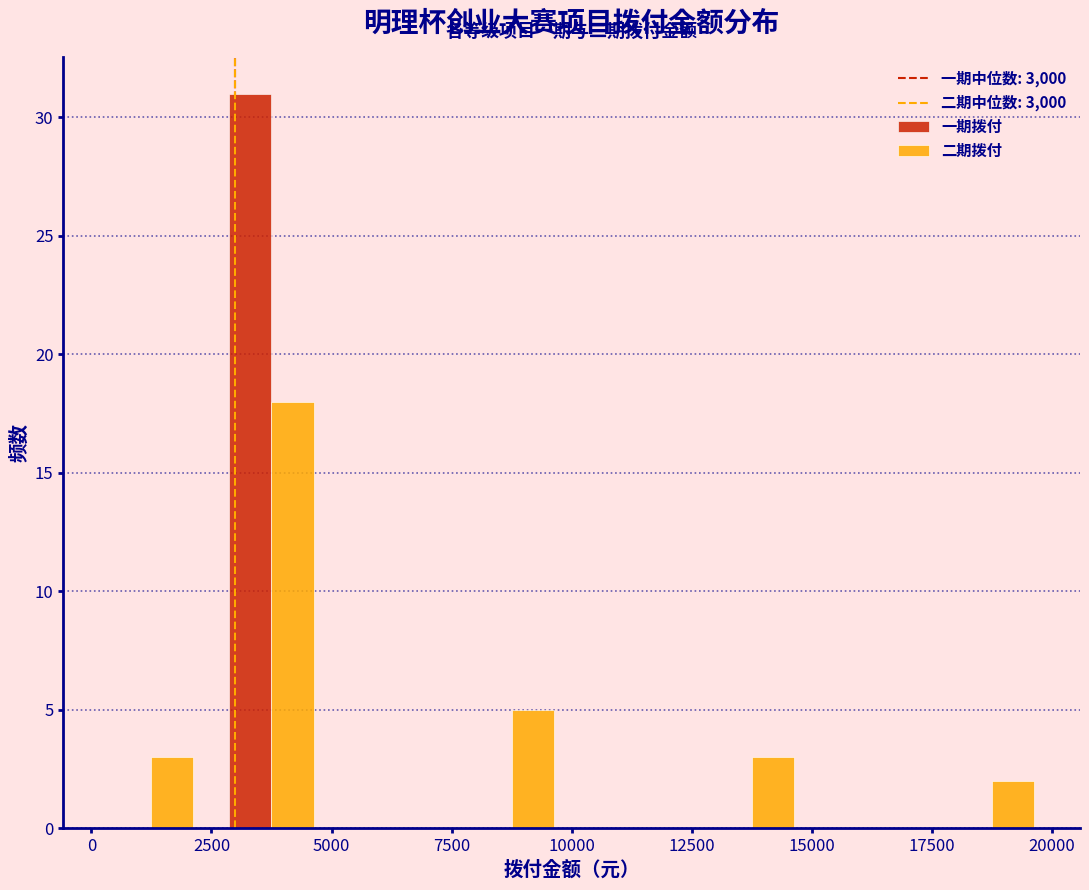

Reading left to right, transcribe this chart: for each range on the x-axis, give the height of each series' bar. Neither the bar edges nor the heights are printed on the chart, so give them approximately, as read against the axes.

0 to 2500: 一期拨付=0	二期拨付=3
2500 to 5000: 一期拨付=31	二期拨付=18
5000 to 7500: 一期拨付=0	二期拨付=0
7500 to 10000: 一期拨付=0	二期拨付=5
10000 to 12500: 一期拨付=0	二期拨付=0
12500 to 15000: 一期拨付=0	二期拨付=3
15000 to 17500: 一期拨付=0	二期拨付=0
17500 to 20000: 一期拨付=0	二期拨付=2